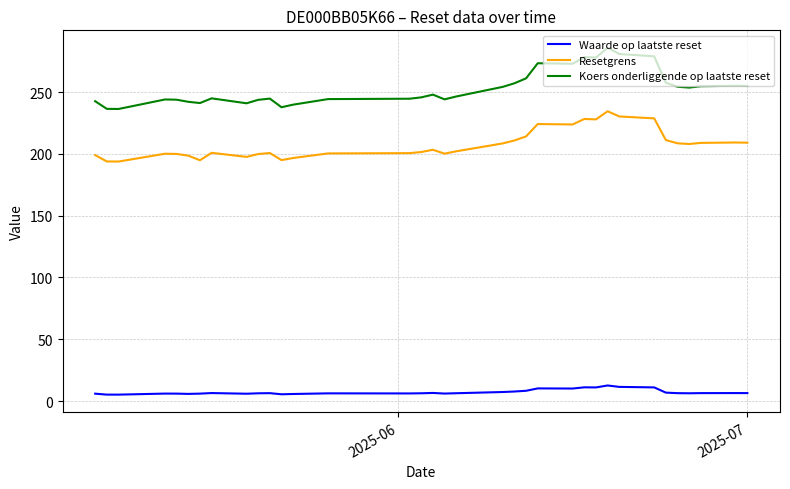

What is the sum of all Koers onderliggende op laatste reset values?

9099.7